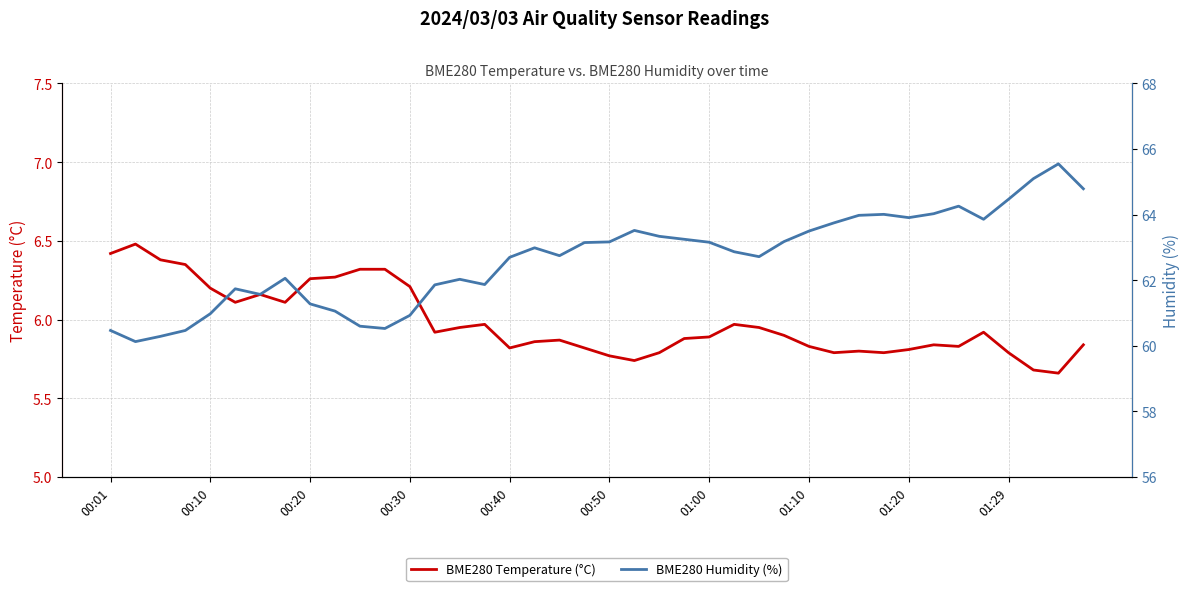

What is the average value of the BME280 Humidity (%) series?

62.6